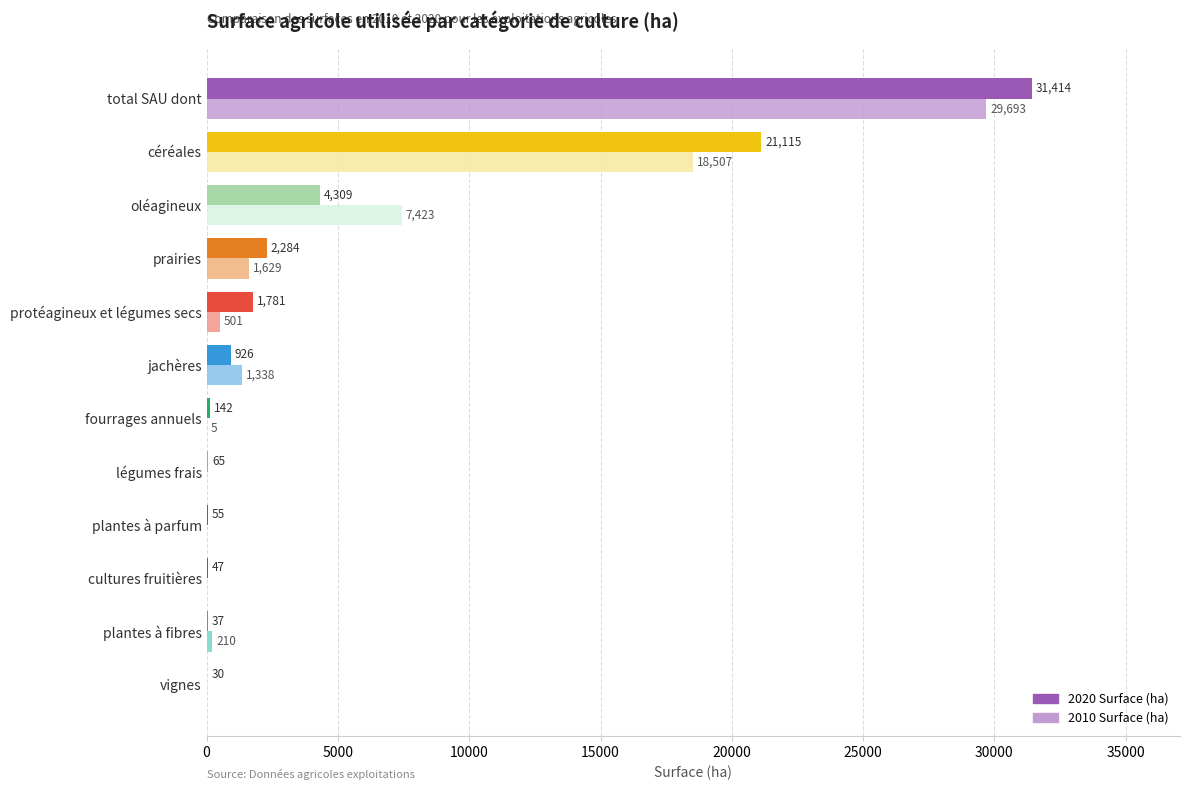

At which category does the chart reach its peak across all series?

total SAU dont